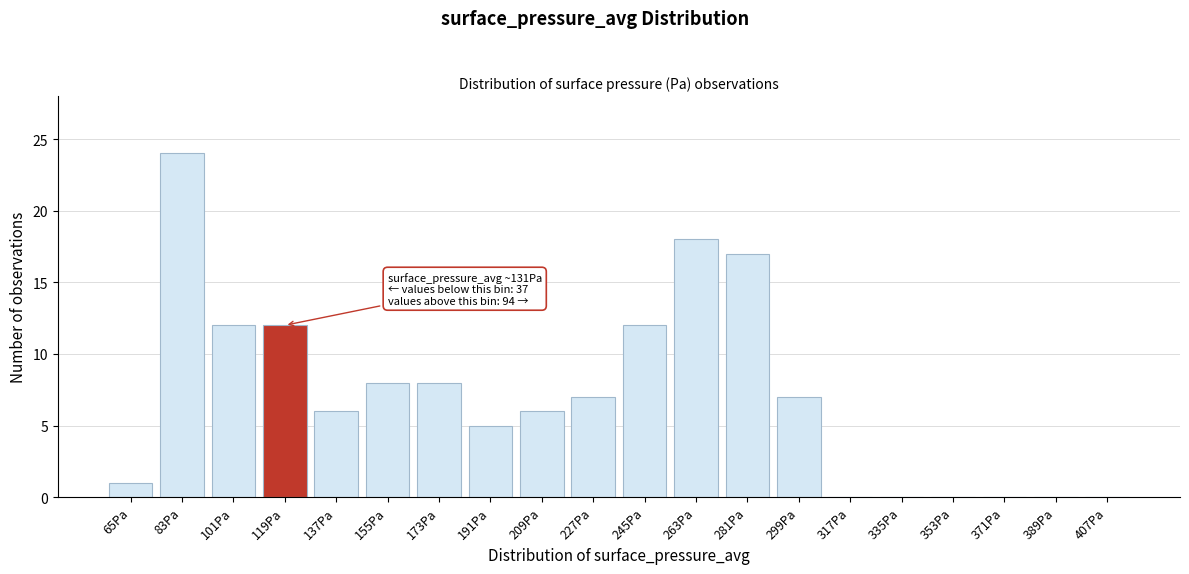

Reading left to right, transcribe all the data shown in this chart.

65Pa=1	83Pa=24	101Pa=12	119Pa=12	137Pa=6	155Pa=8	173Pa=8	191Pa=5	209Pa=6	227Pa=7	245Pa=12	263Pa=18	281Pa=17	299Pa=7	317Pa=0	335Pa=0	353Pa=0	371Pa=0	389Pa=0	407Pa=0